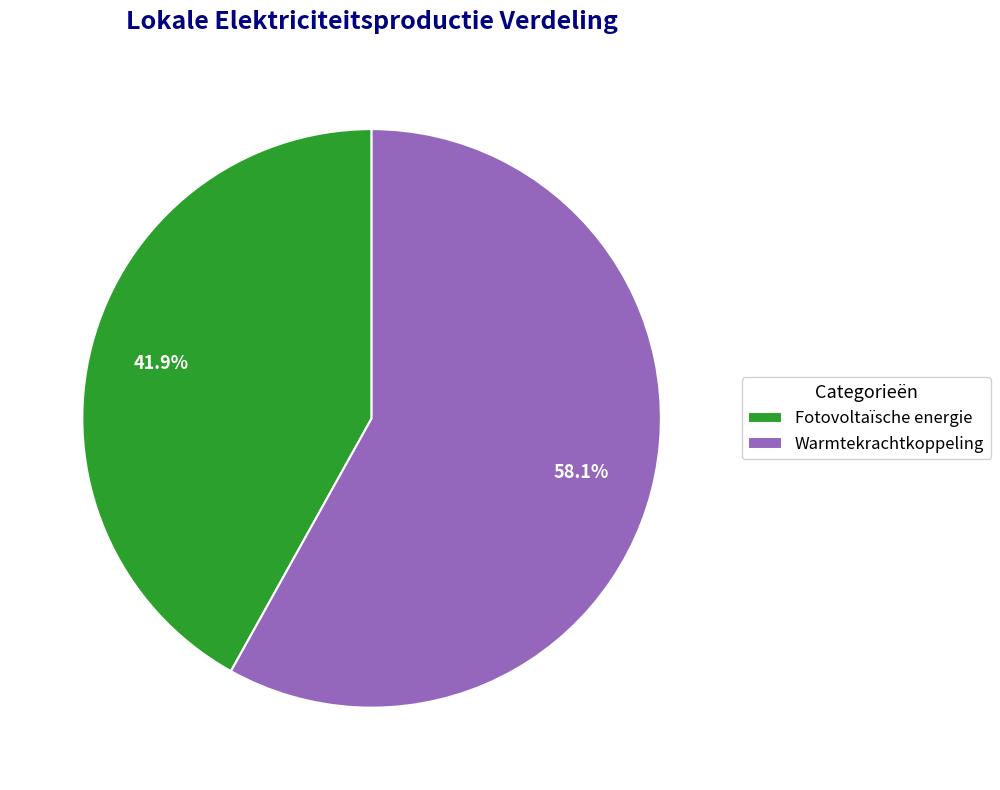

Which slice is the largest?

Warmtekrachtkoppeling